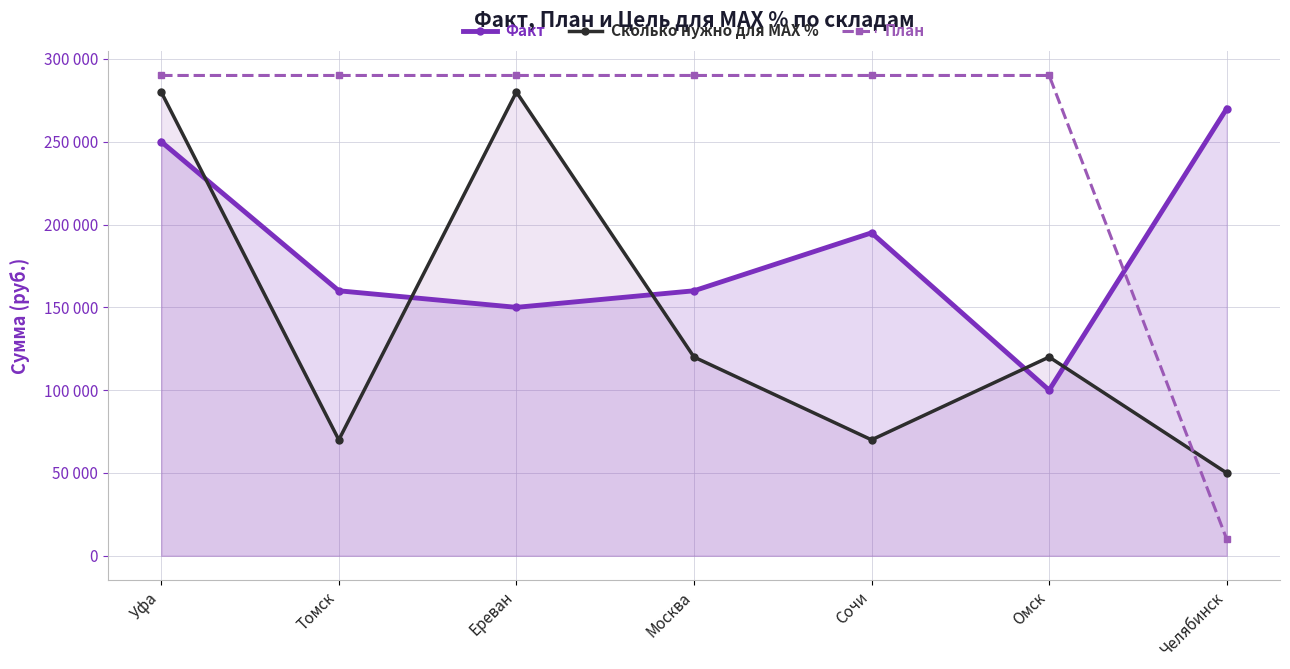

Reading left to right, list all the values displayed in this chart.

Факт: 250000	160000	150000	160000	195000	100000	270000
Сколько нужно для MAX %: 280000	70000	280000	120000	70000	120000	50000
План: 290000	290000	290000	290000	290000	290000	10000